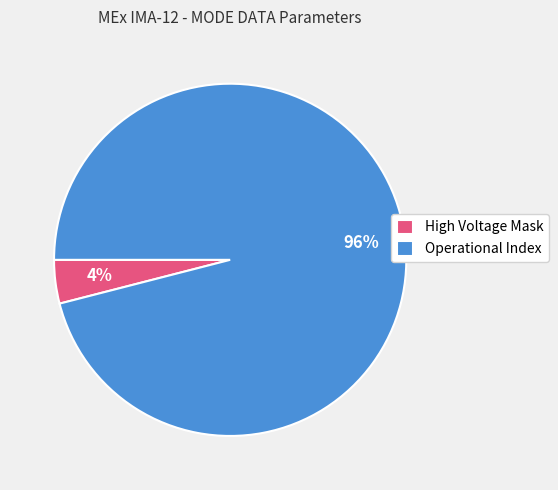

How many slices are in this pie chart?

2